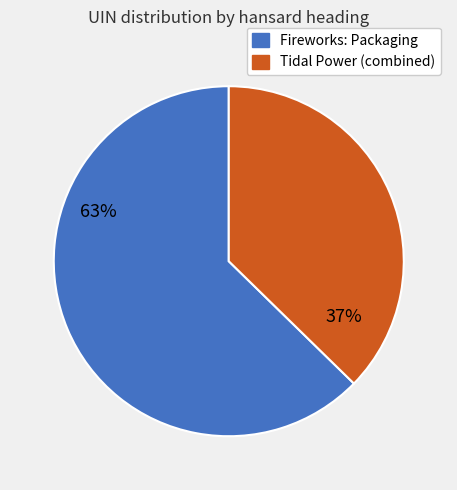

Is there any slice that represents more than half of the pie?

Yes